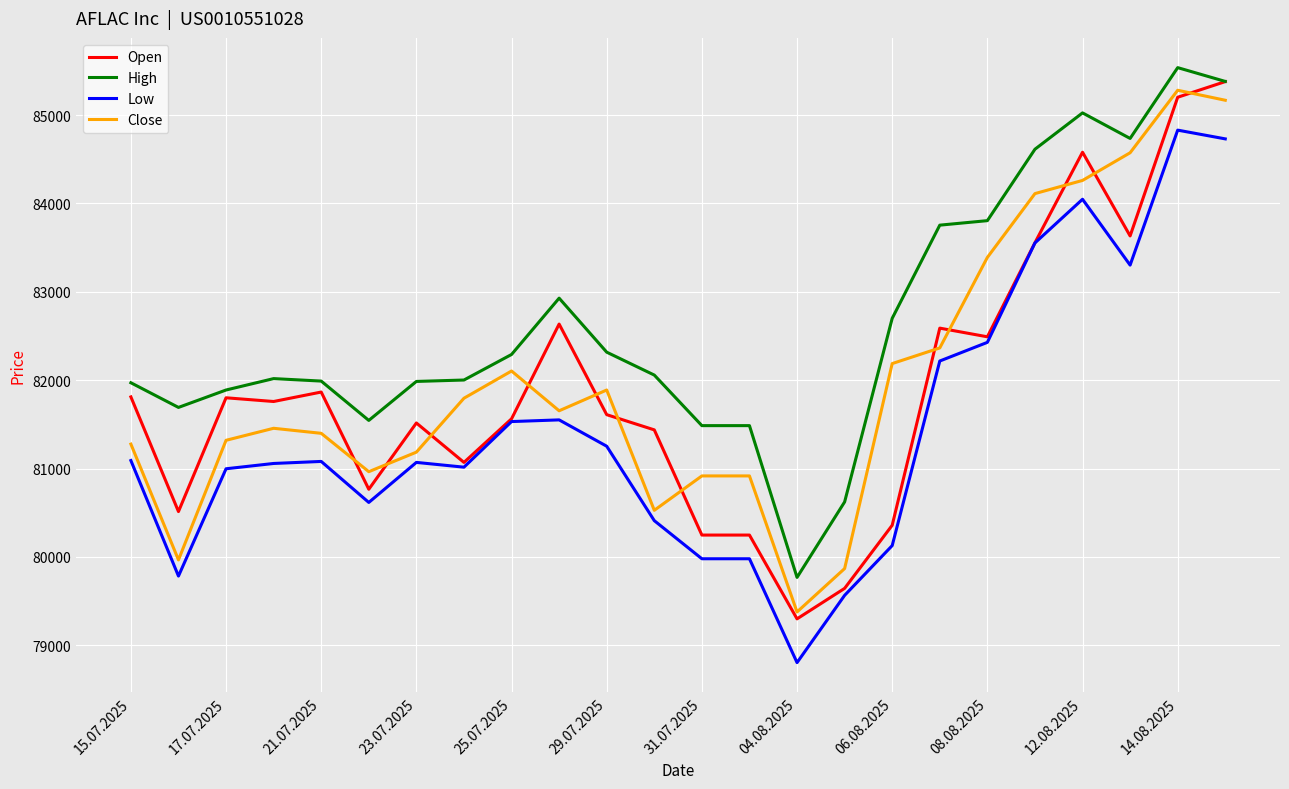

What is the maximum value shown in the chart?

85536